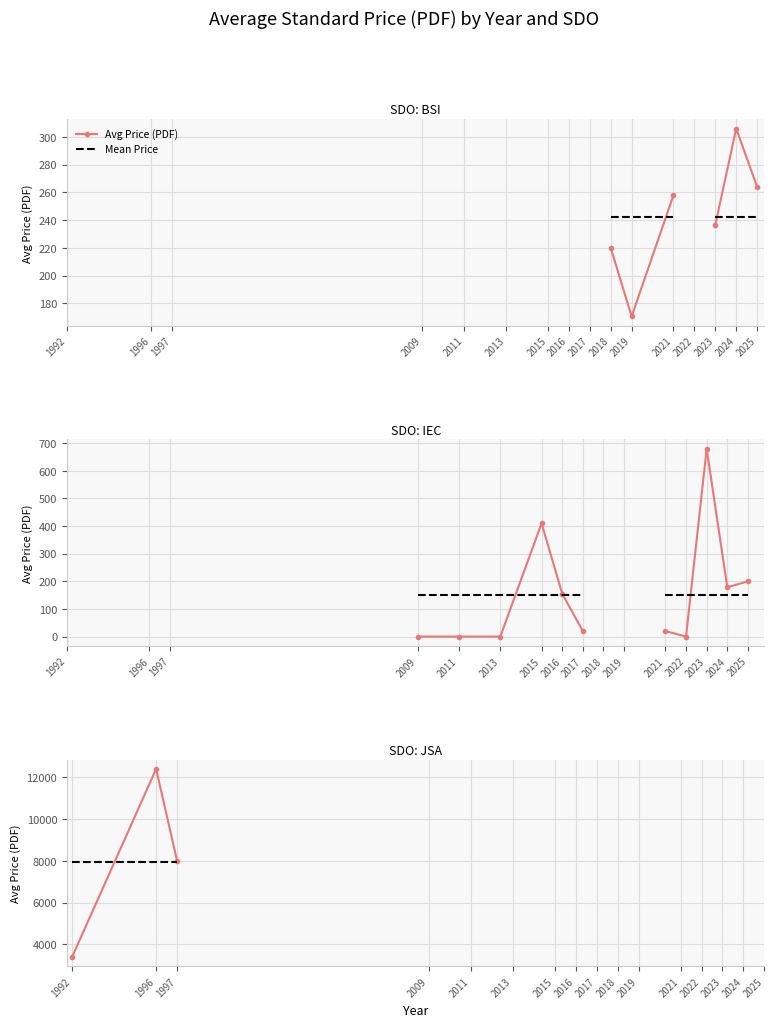

Which series ends up on top after the final intersection of Avg Price (PDF) and Mean Price?

Avg Price (PDF)